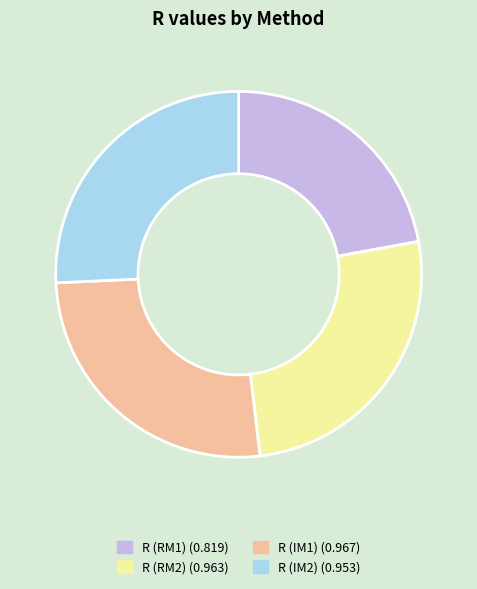

Is the sum of R (RM2) (0.963) and R (IM1) (0.967) greater than half?

Yes